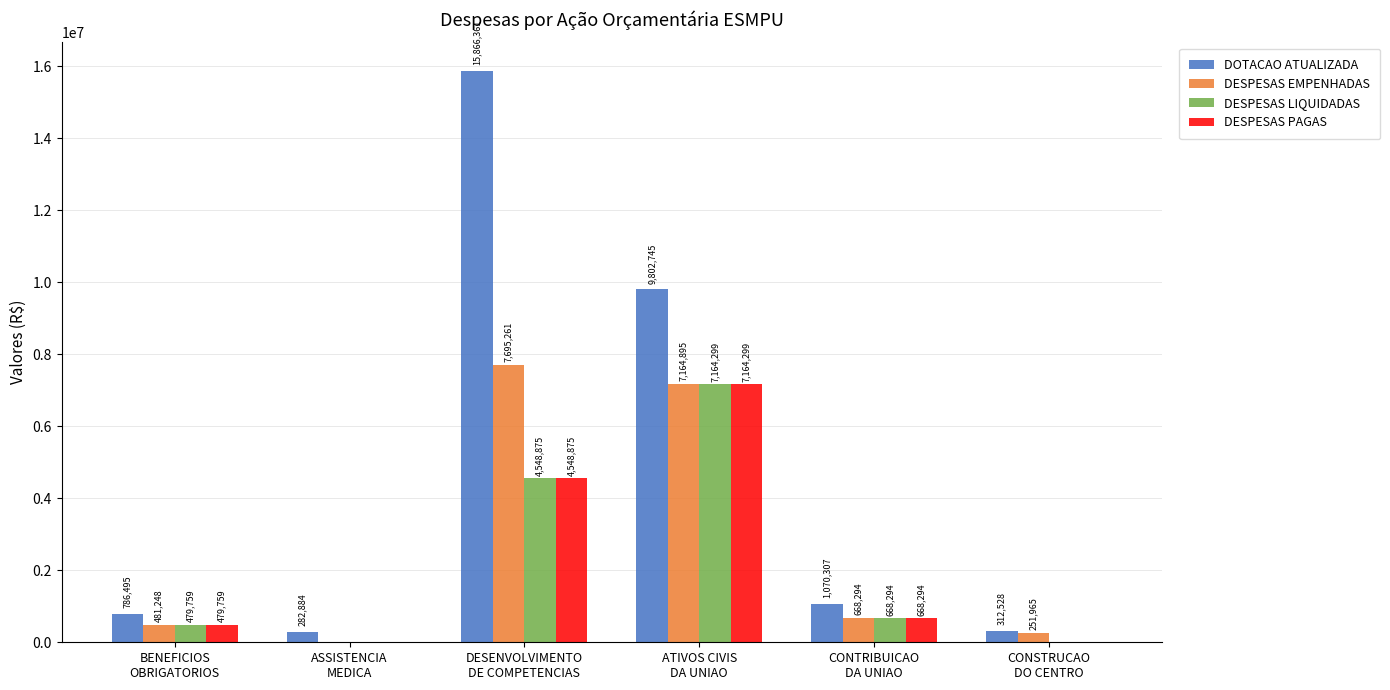

At which label does DESPESAS PAGAS reach its peak?

ATIVOS CIVIS
DA UNIAO